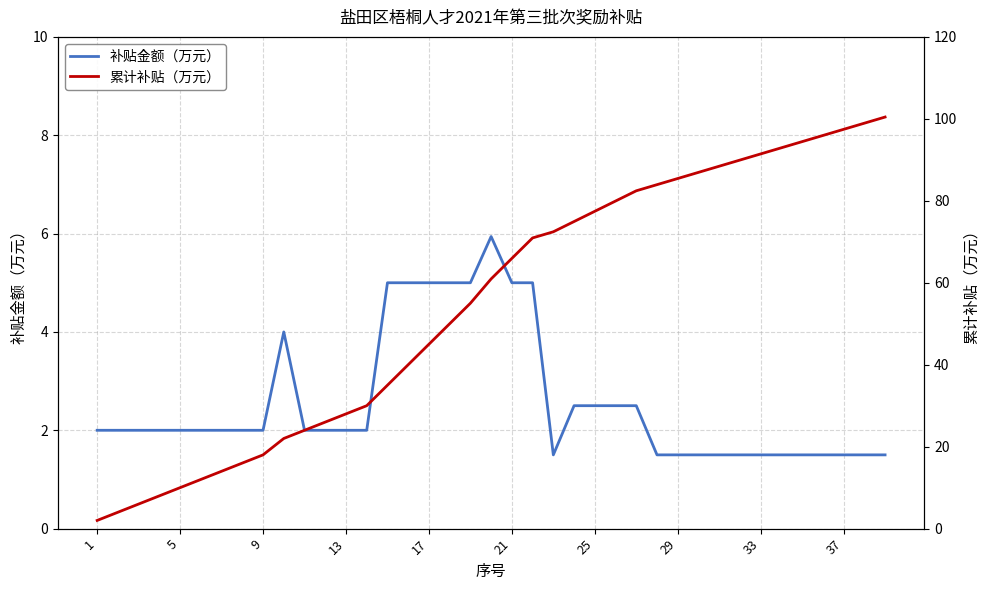

True or false: 补贴金额（万元） and 累计补贴（万元） cross at least once.

False